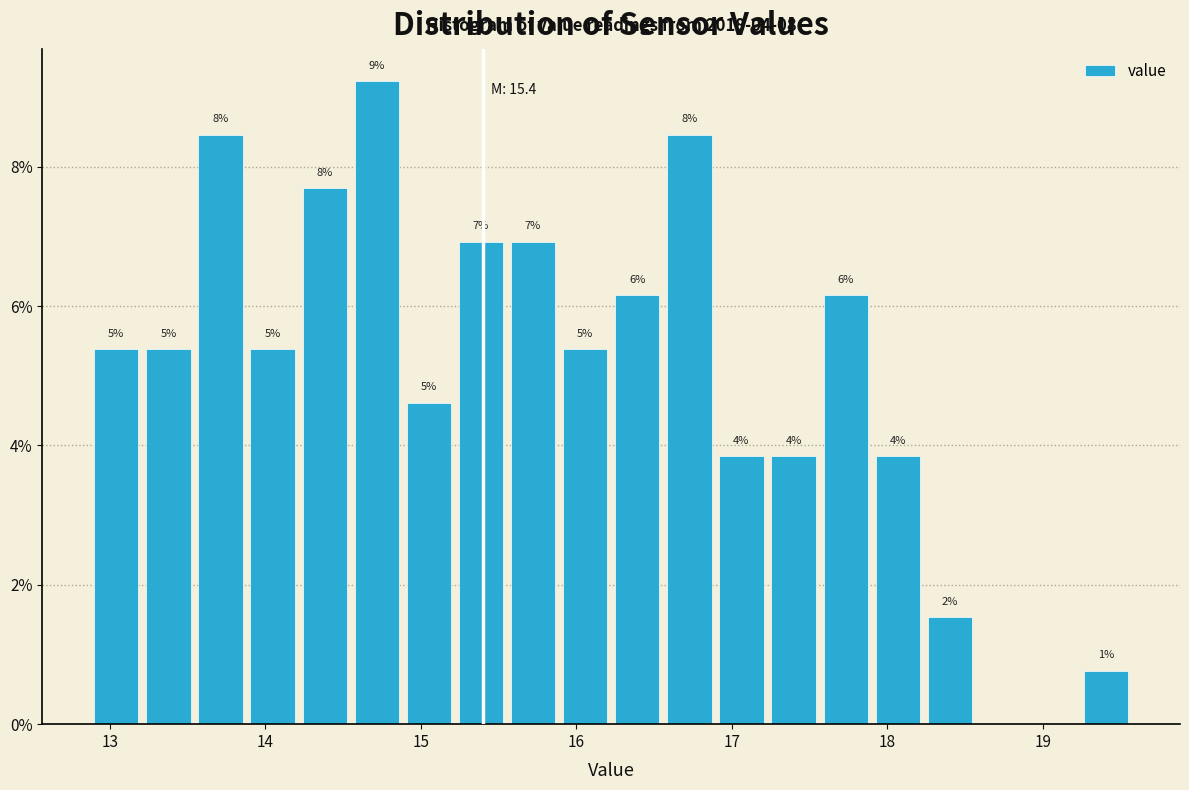

Around what value on the x-axis is the tallest bar? Give the approximate position of its centre, as read against the axis.

14.7